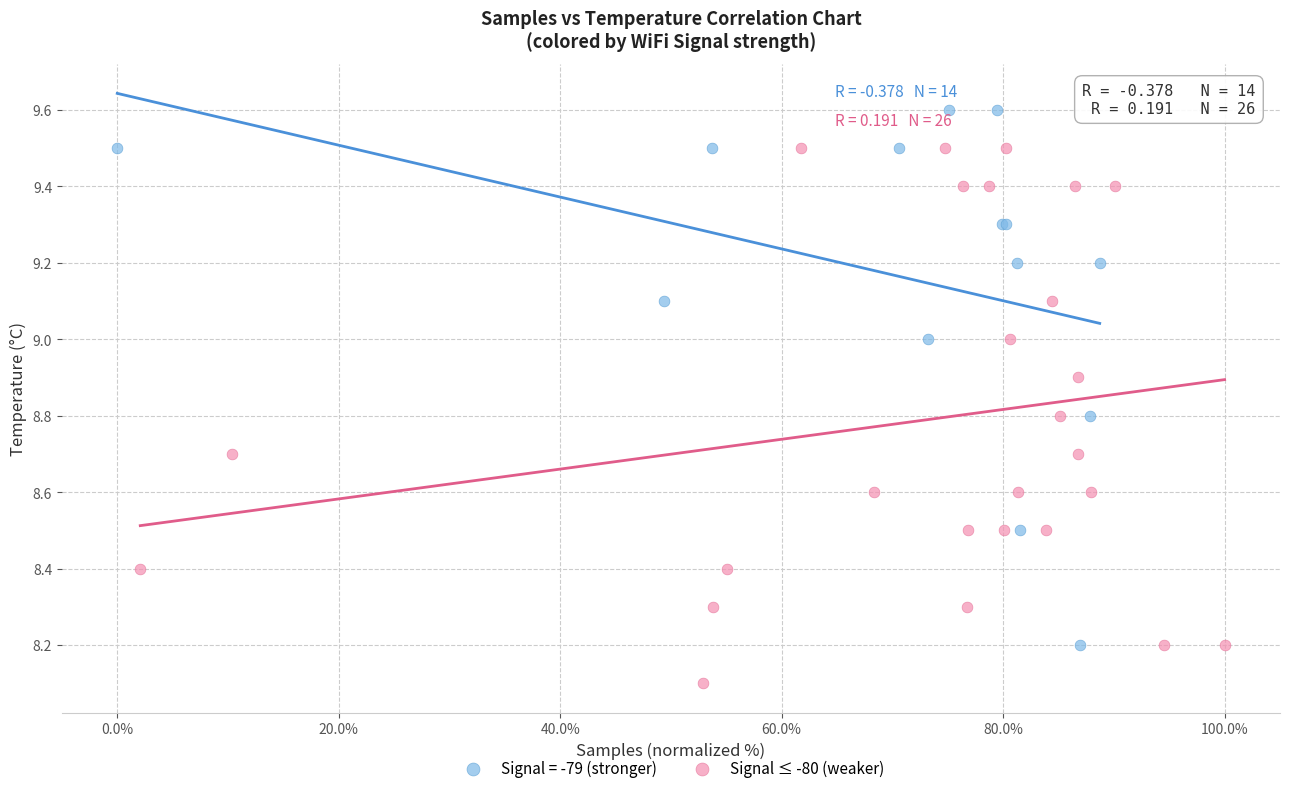

Which series contains the highest Y value?

Signal = -79 (stronger)